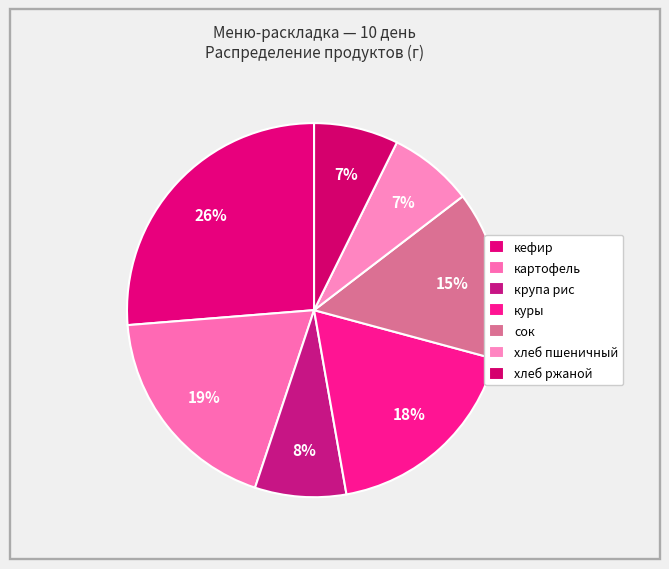

How many segments does this pie chart have?

7